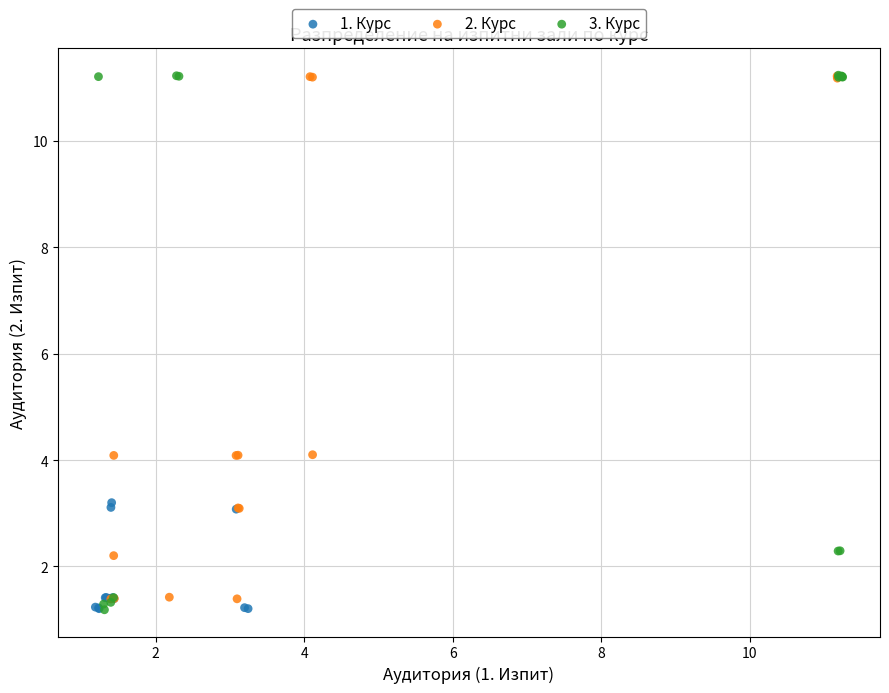

Which series has the largest Y range (max minus min)?

3. Курс